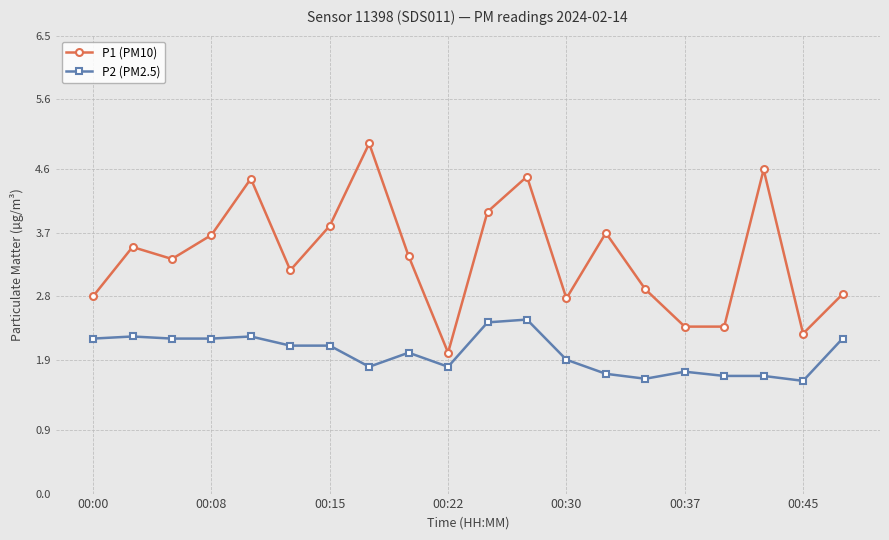

Rank the series by their maximum value, from lowest to highest.

P2 (PM2.5), P1 (PM10)